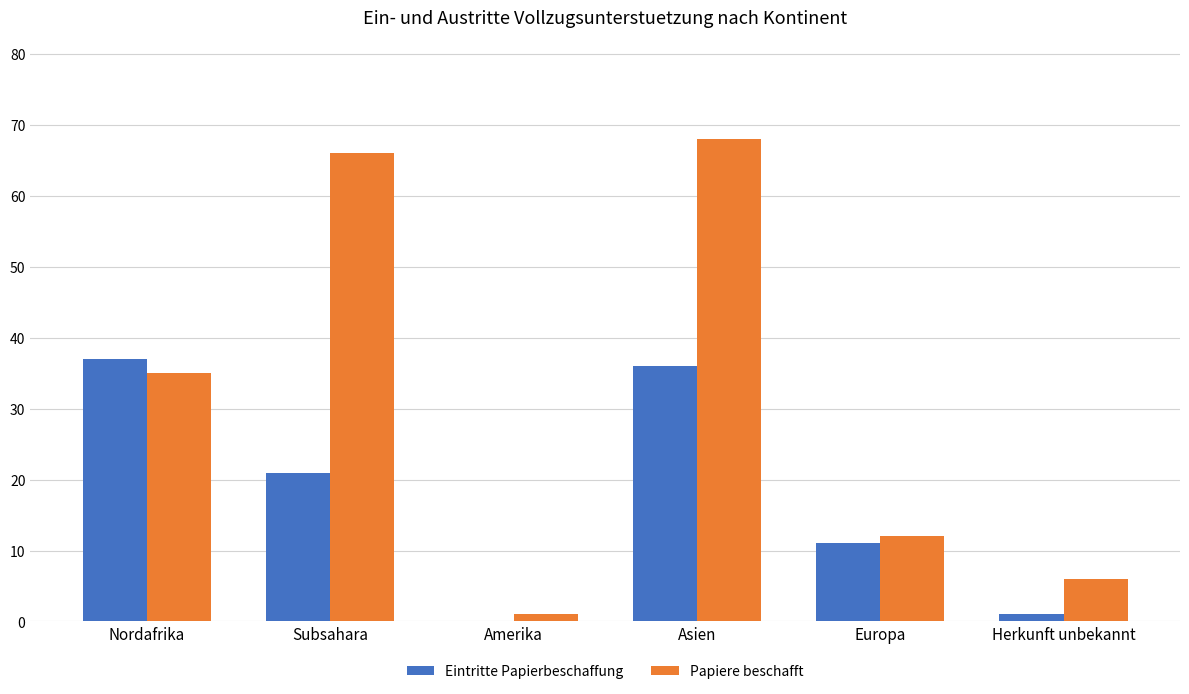

What is the difference between the Eintritte Papierbeschaffung values at Amerika and Asien?

36